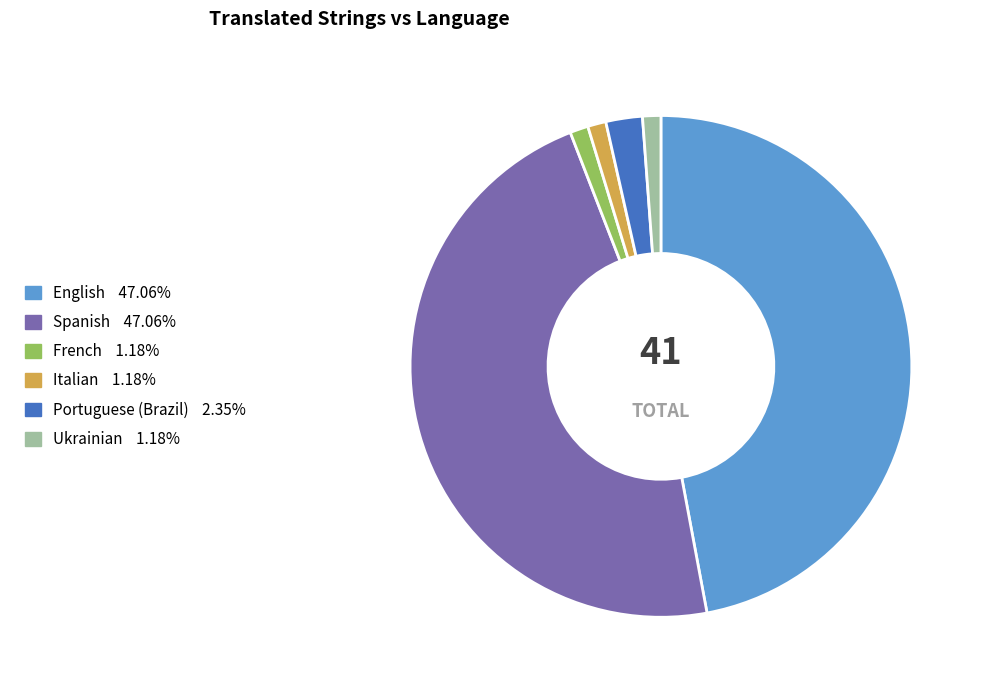

Combined, do Italian and Spanish account for over 50%?

No